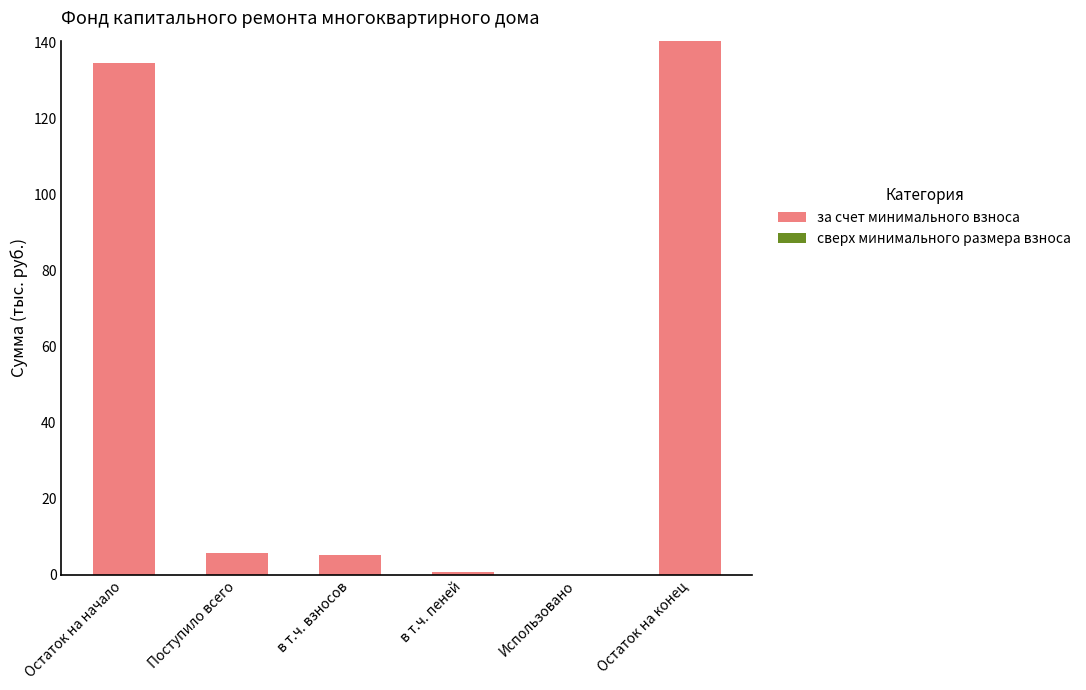

The value at Остаток на начало is 85.3. True or false?

False